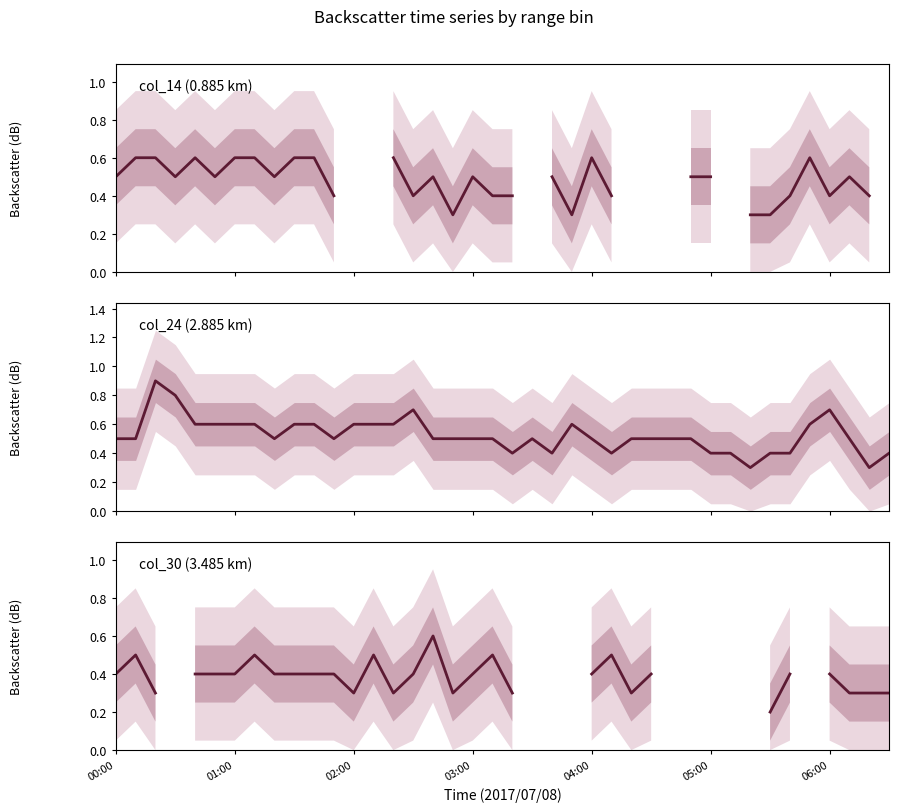

Where is the first local minimum for col_30 (3.485 km)?

02:00